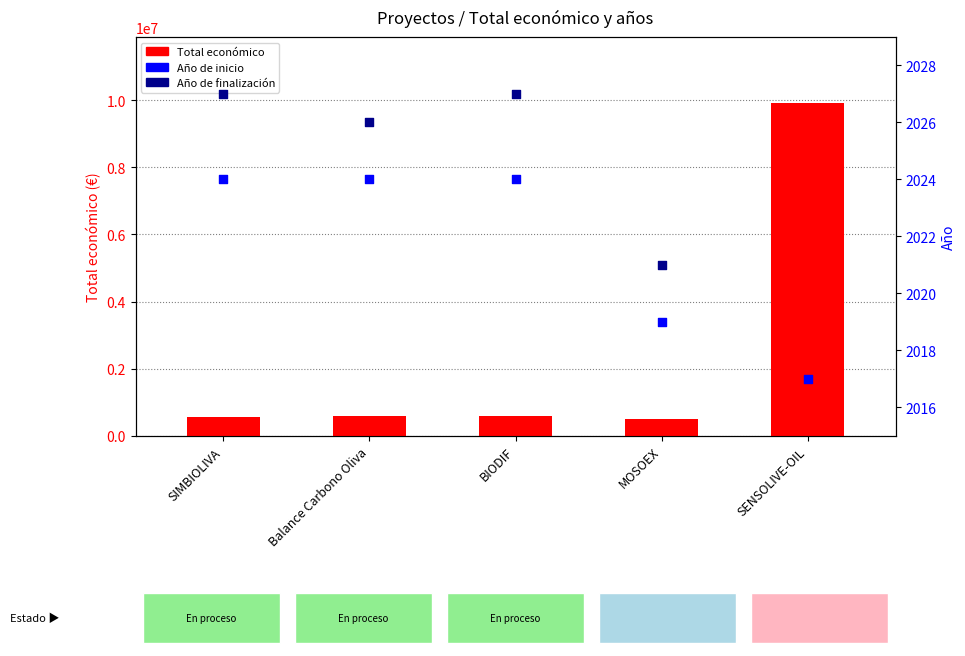

Which series has the largest total across all categories?

Total económico